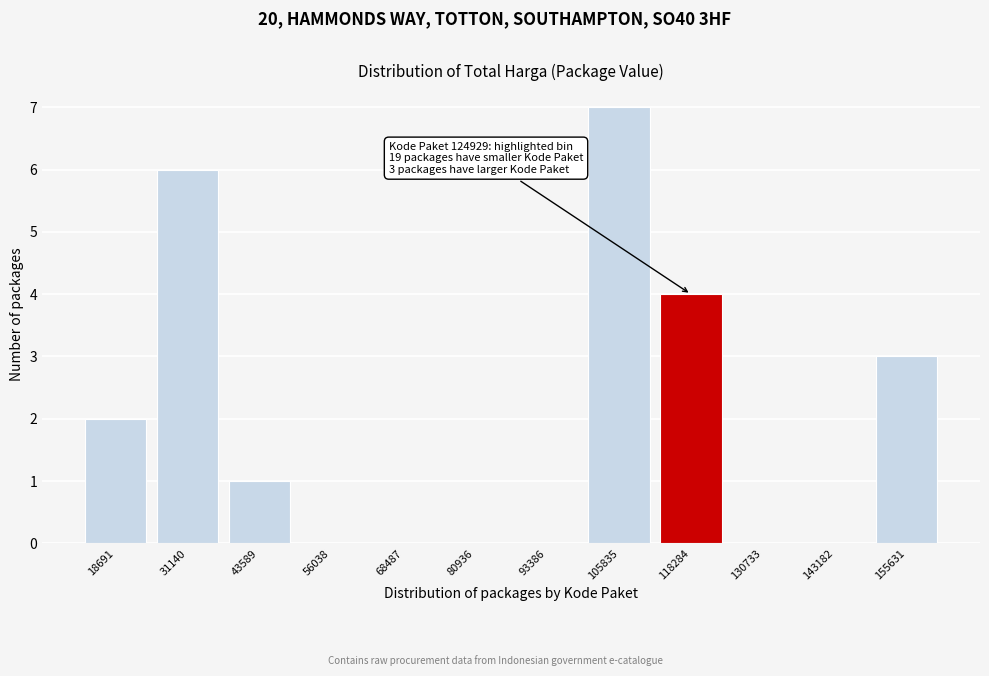

Reading left to right, transcribe all the data shown in this chart.

18691=2	31140=6	43589=1	56038=0	68487=0	80936=0	93386=0	105835=7	118284=4	130733=0	143182=0	155631=3